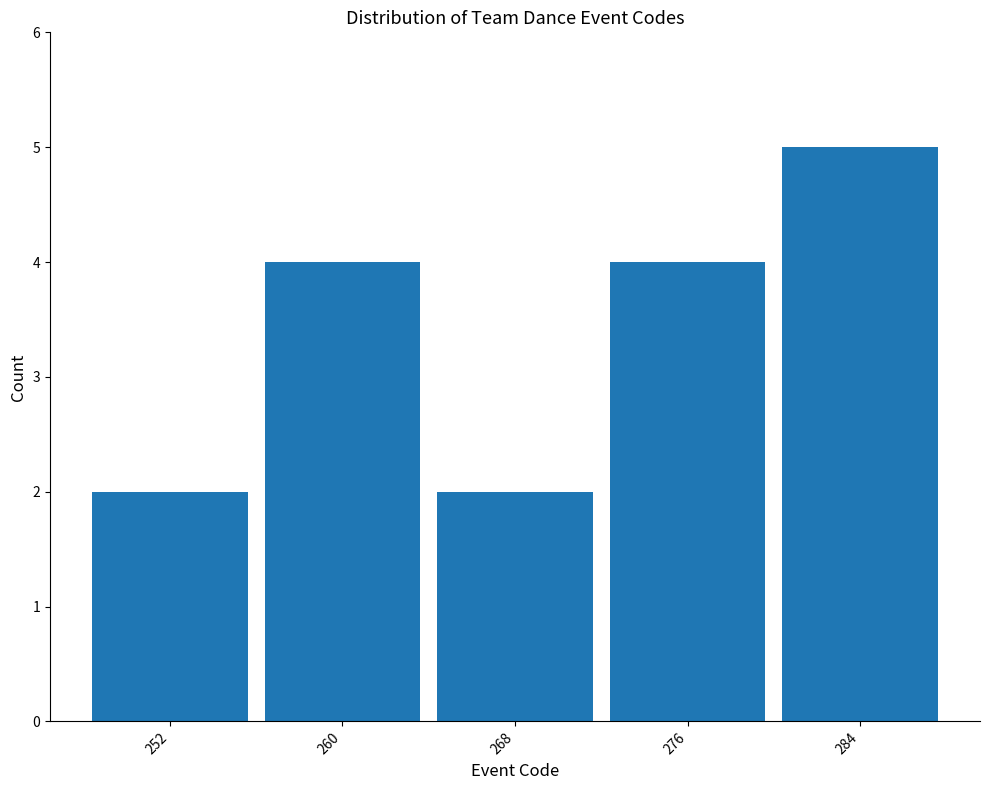

Over which range of the x-axis is the bar tallest?

280 to 288